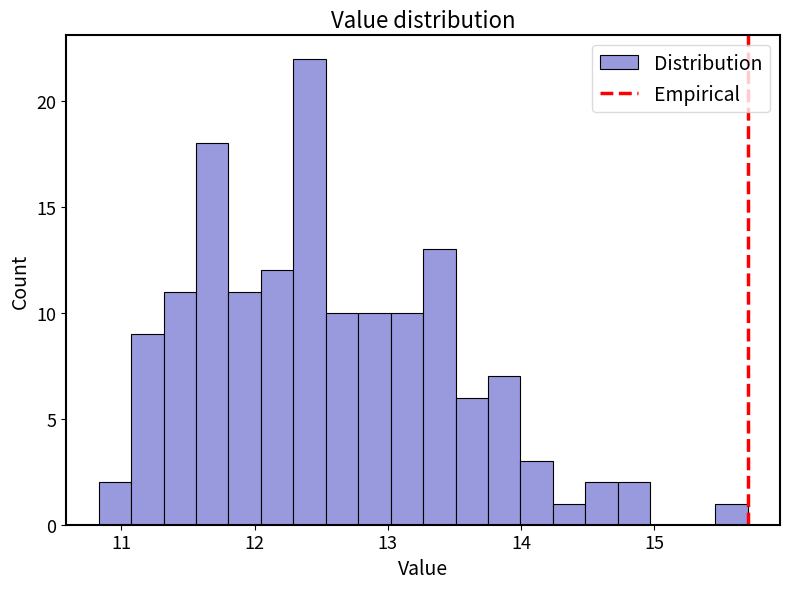

Read against the x-axis, roughly where is the centre of the tallest bar?

12.4